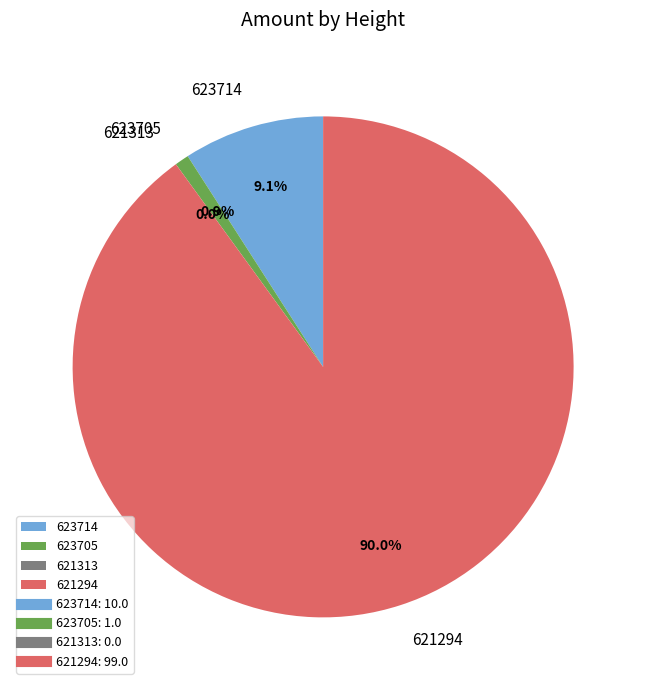

How many slices are in this pie chart?

4